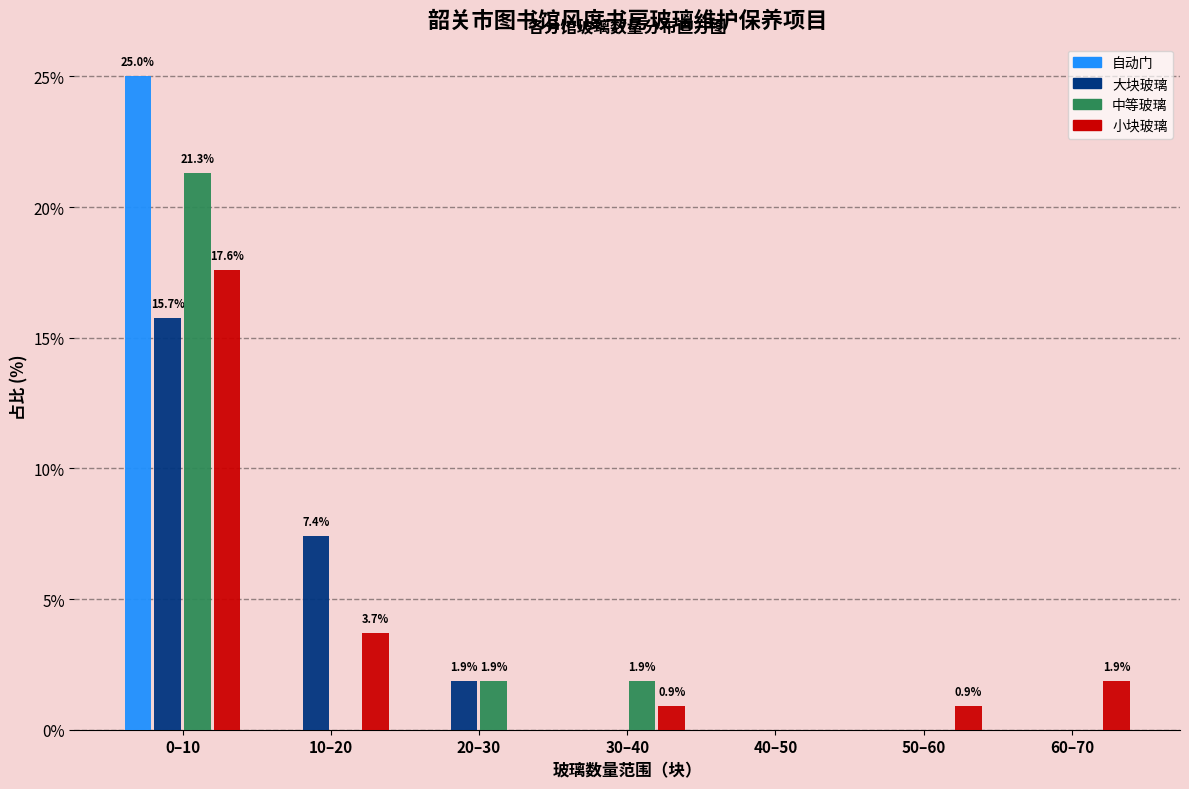

Reading left to right, what are all the values shown in this chart?

自动门: 0–10=25.0	10–20=0.0	20–30=0.0	30–40=0.0	40–50=0.0	50–60=0.0	60–70=0.0
大块玻璃: 0–10=15.7	10–20=7.4	20–30=1.9	30–40=0.0	40–50=0.0	50–60=0.0	60–70=0.0
中等玻璃: 0–10=21.3	10–20=0.0	20–30=1.9	30–40=1.9	40–50=0.0	50–60=0.0	60–70=0.0
小块玻璃: 0–10=17.6	10–20=3.7	20–30=0.0	30–40=0.9	40–50=0.0	50–60=0.9	60–70=1.9